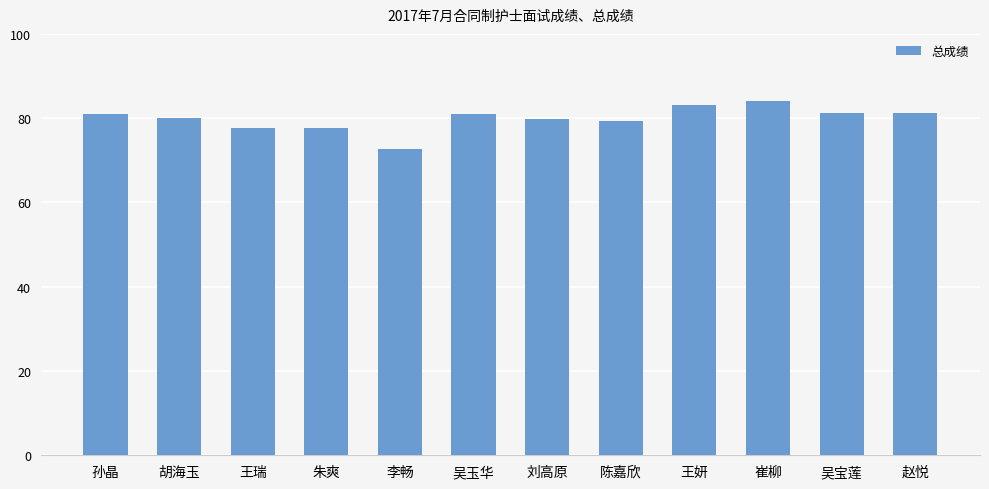

Between 朱爽 and 刘高原, which is larger?

刘高原